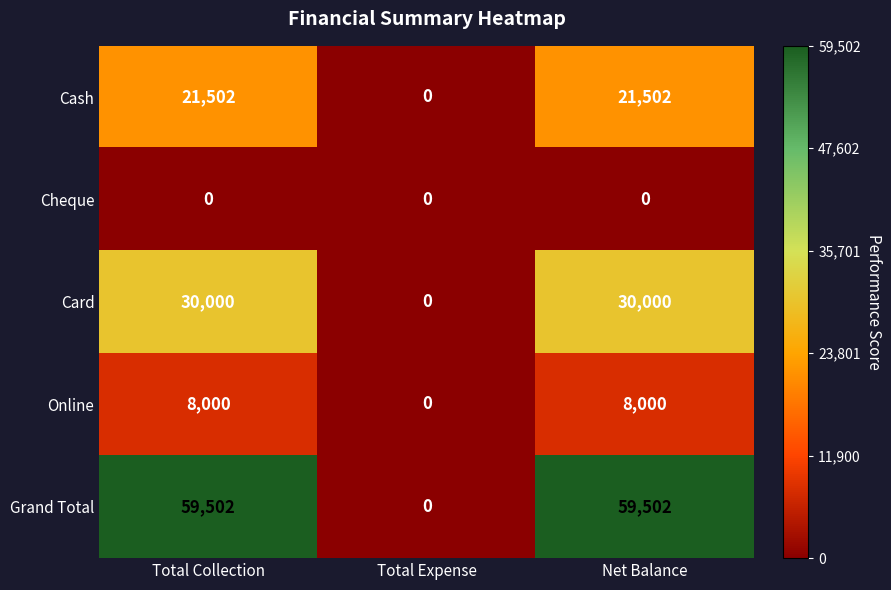

Which series has the largest total across all categories?

Grand Total